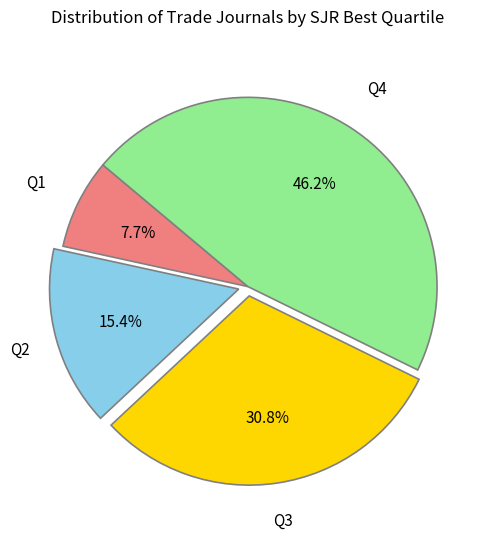

To the nearest percent, what is the difference between the Q2 and Q1 slice percentages?

8%